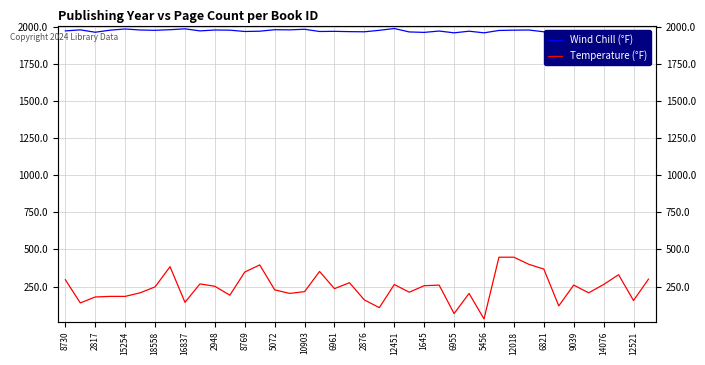

At which label does Temperature (°F) first exceed 248?

8730